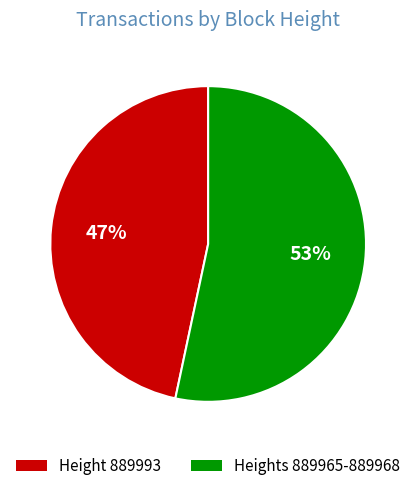

Is the sum of Height 889993 and Heights 889965-889968 greater than half?

Yes